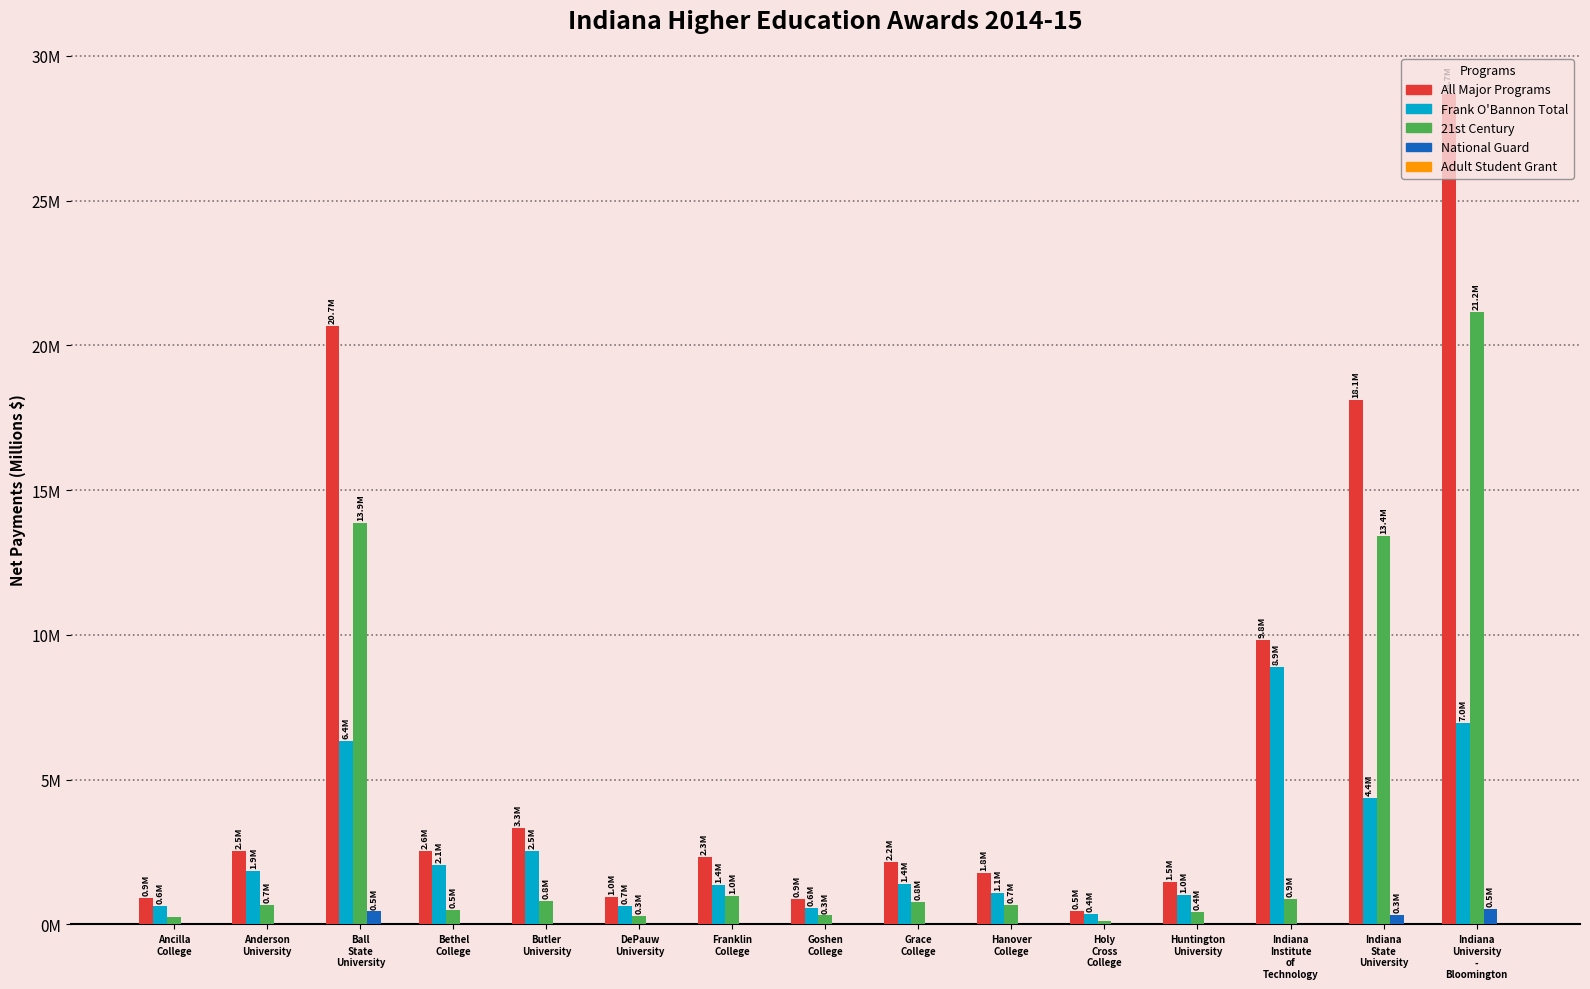

What is the sum of all Frank O'Bannon Total values?

40.1